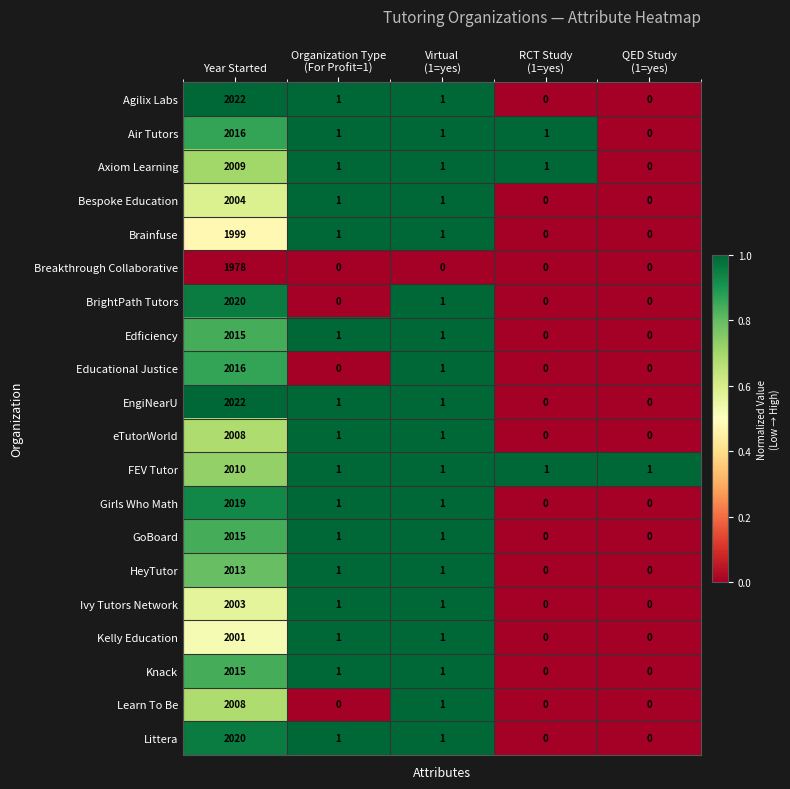

What is the average value of the EngiNearU series?

405